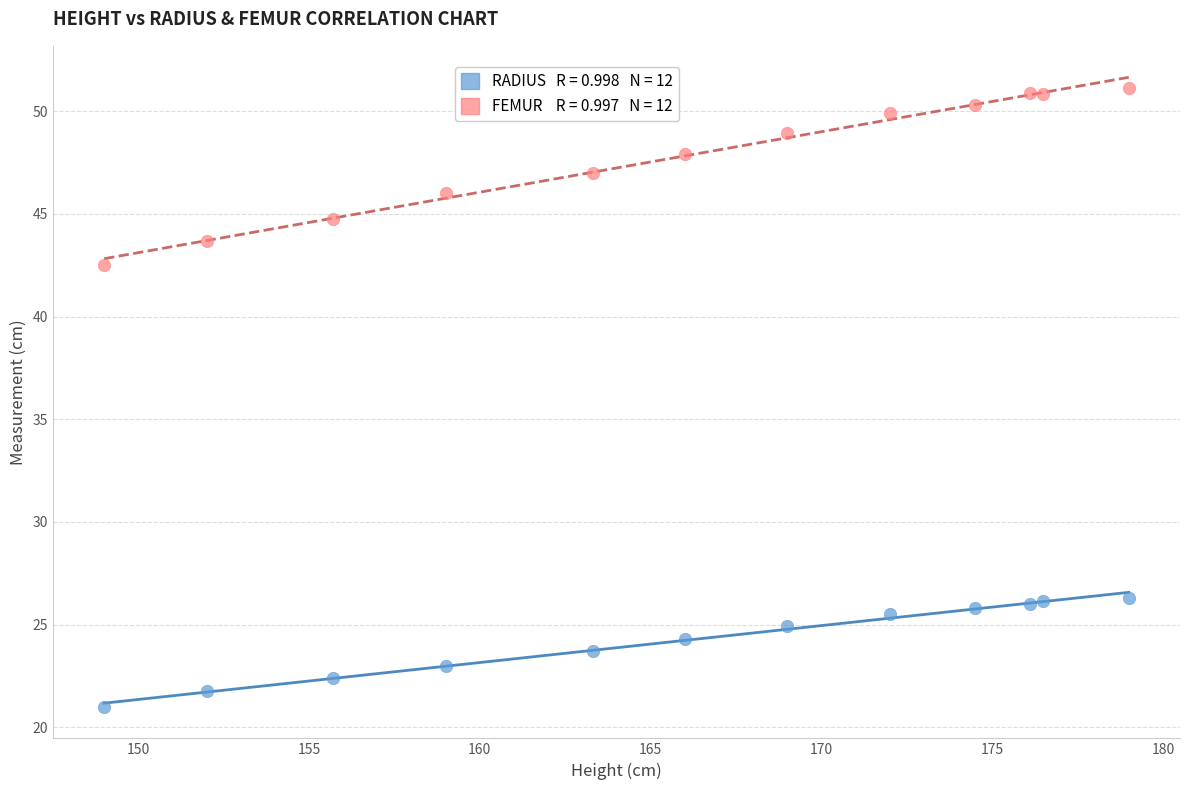

Across all data points, what is the range of Y values (max minus min)?

30.1